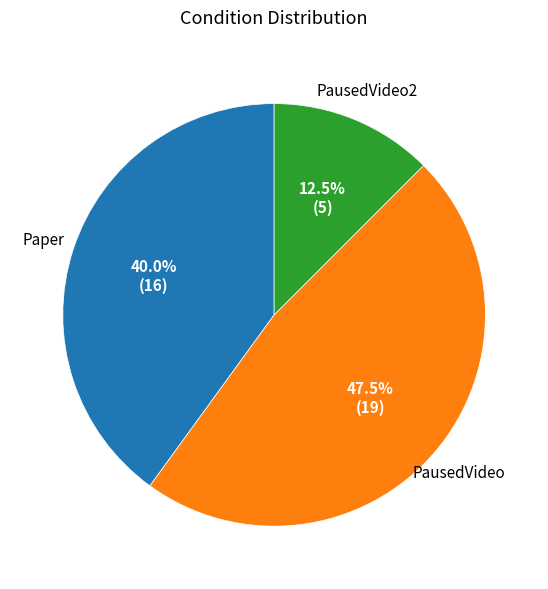

Is Paper the majority of the pie?

No